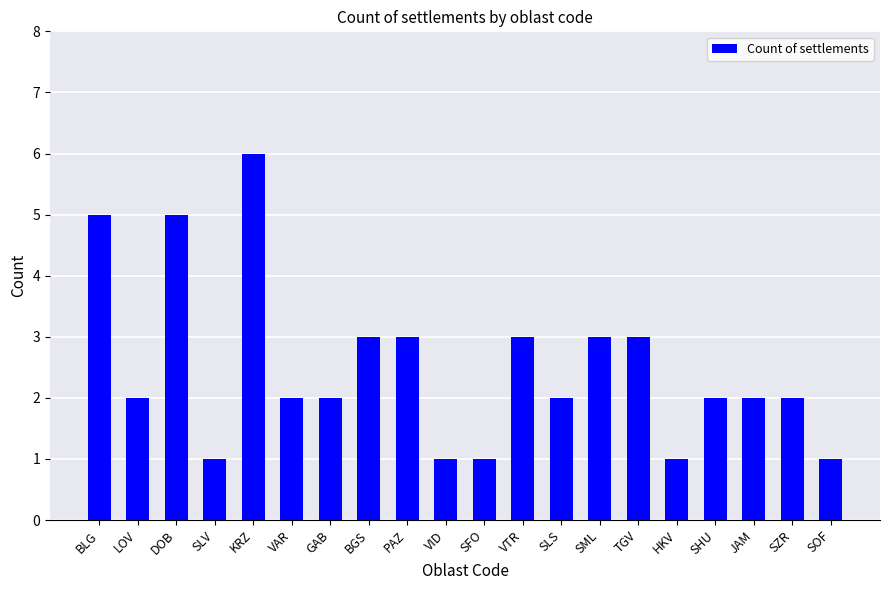

What is the sum of the values at LOV and SLS?

4